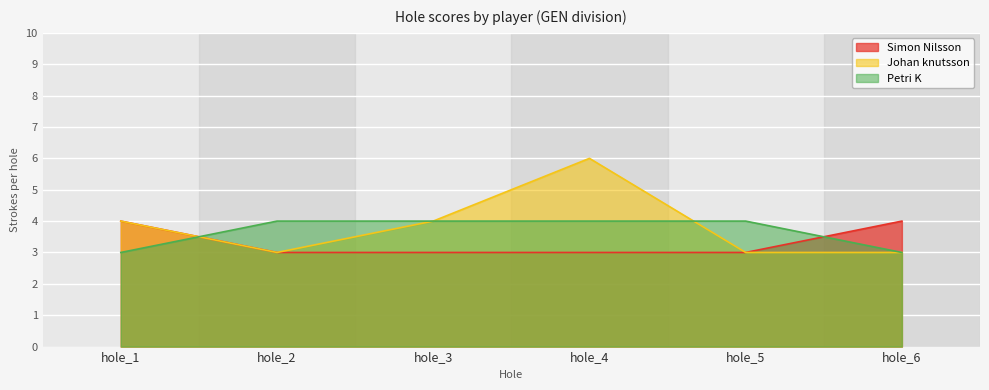

Where do Johan knutsson and Petri K first cross each other?

hole_1 and hole_2